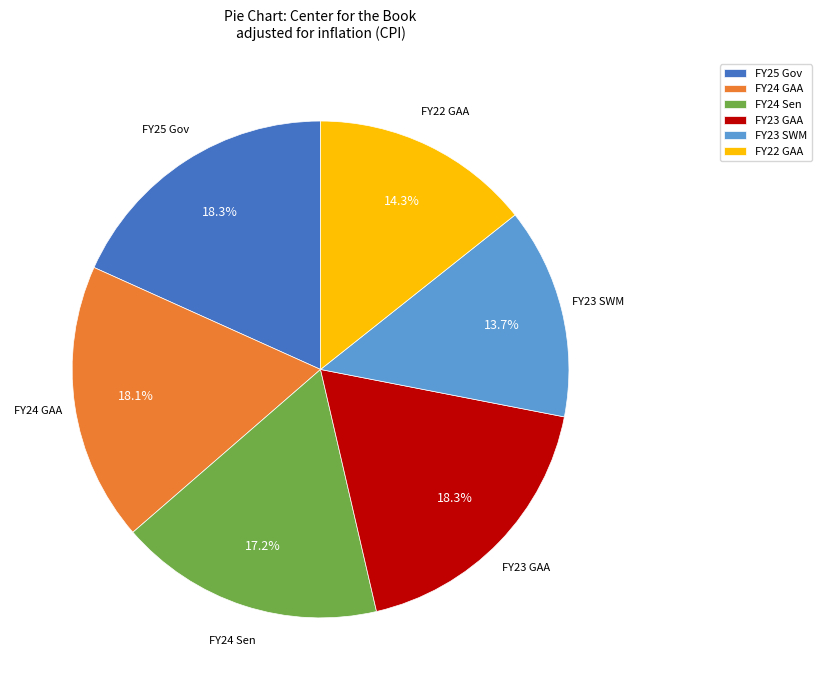

Does FY23 SWM account for over 50% of the chart?

No